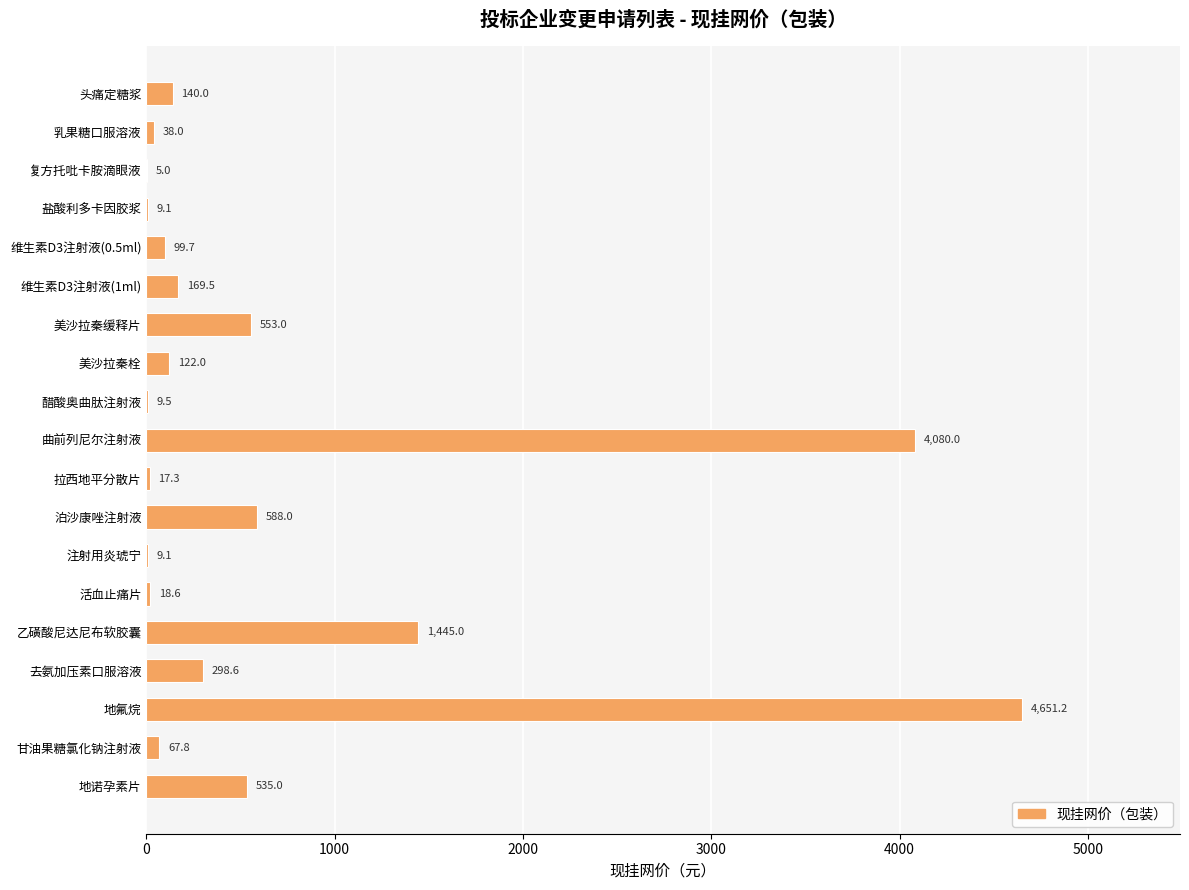

Which has a higher value, 复方托吡卡胺滴眼液 or 醋酸奥曲肽注射液?

醋酸奥曲肽注射液